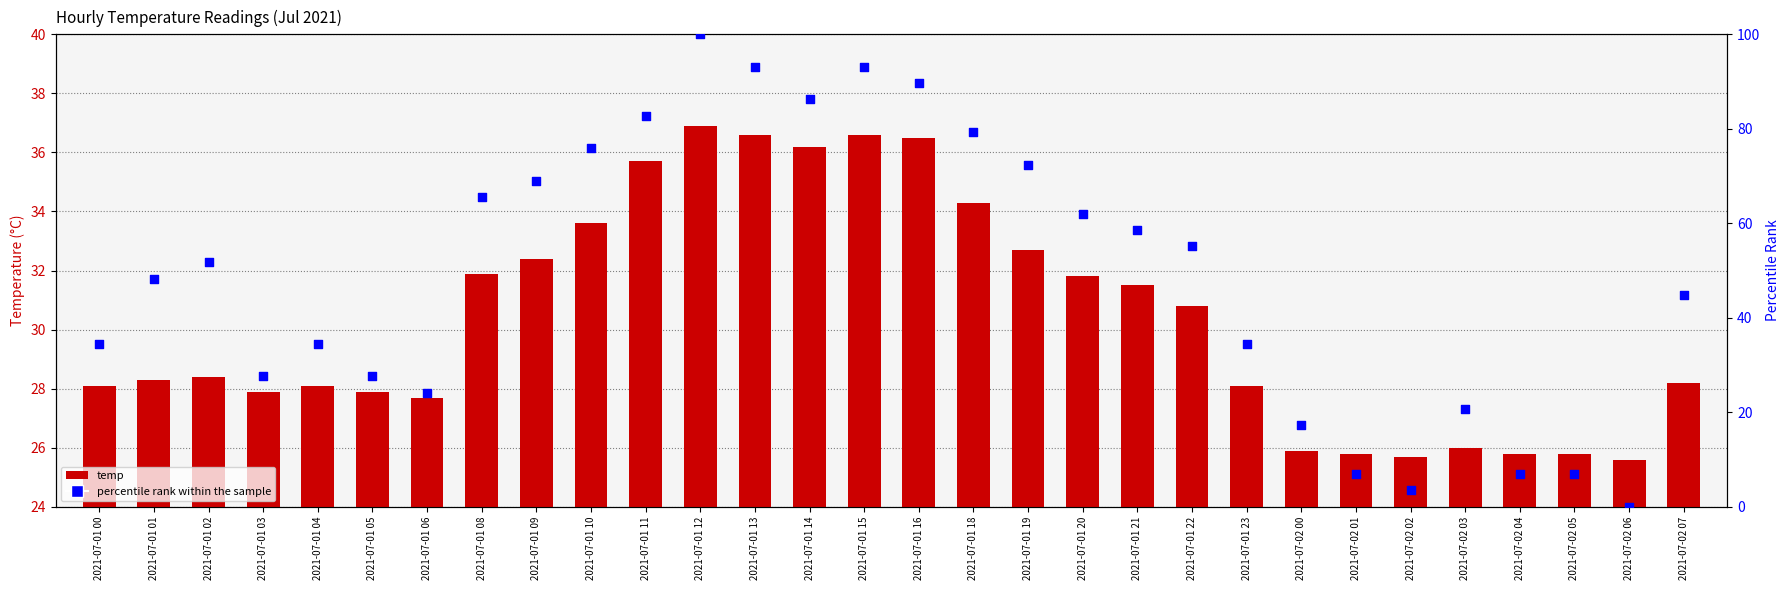

What are all the series names shown in the legend?

temp, percentile rank within the sample